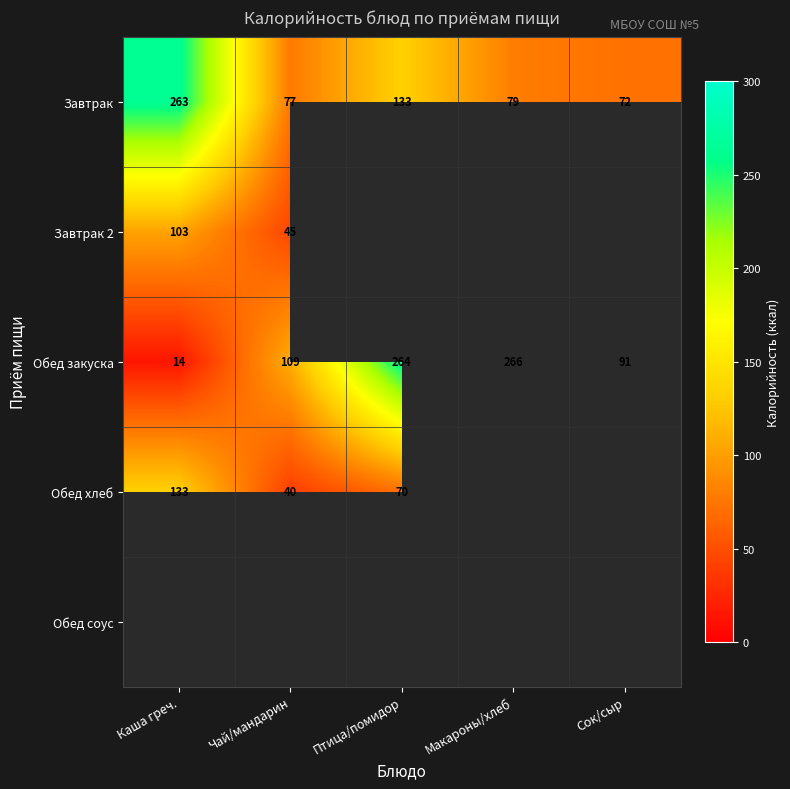

At which label does Завтрак reach its minimum?

Сок/сыр